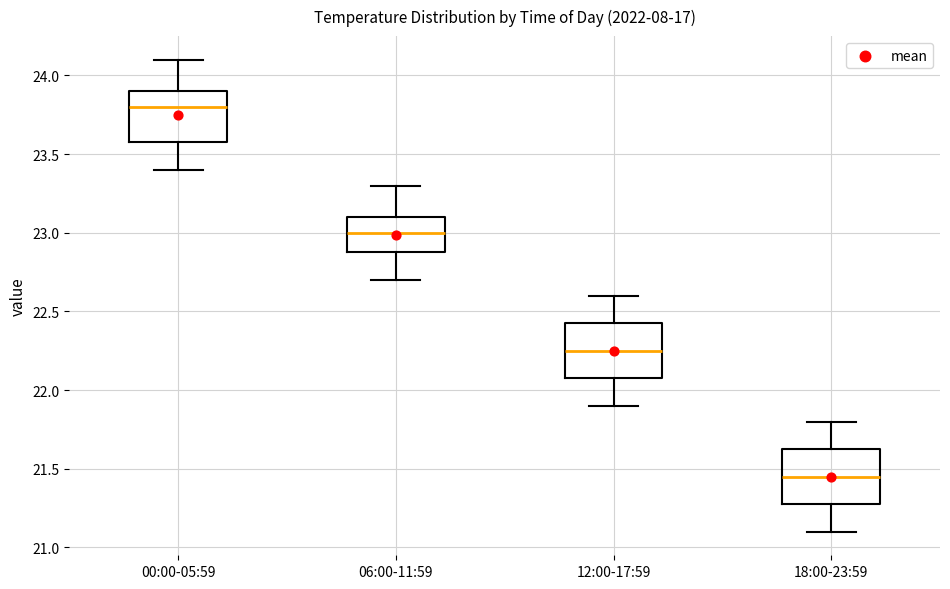

Which box's median line is the highest?

00:00-05:59